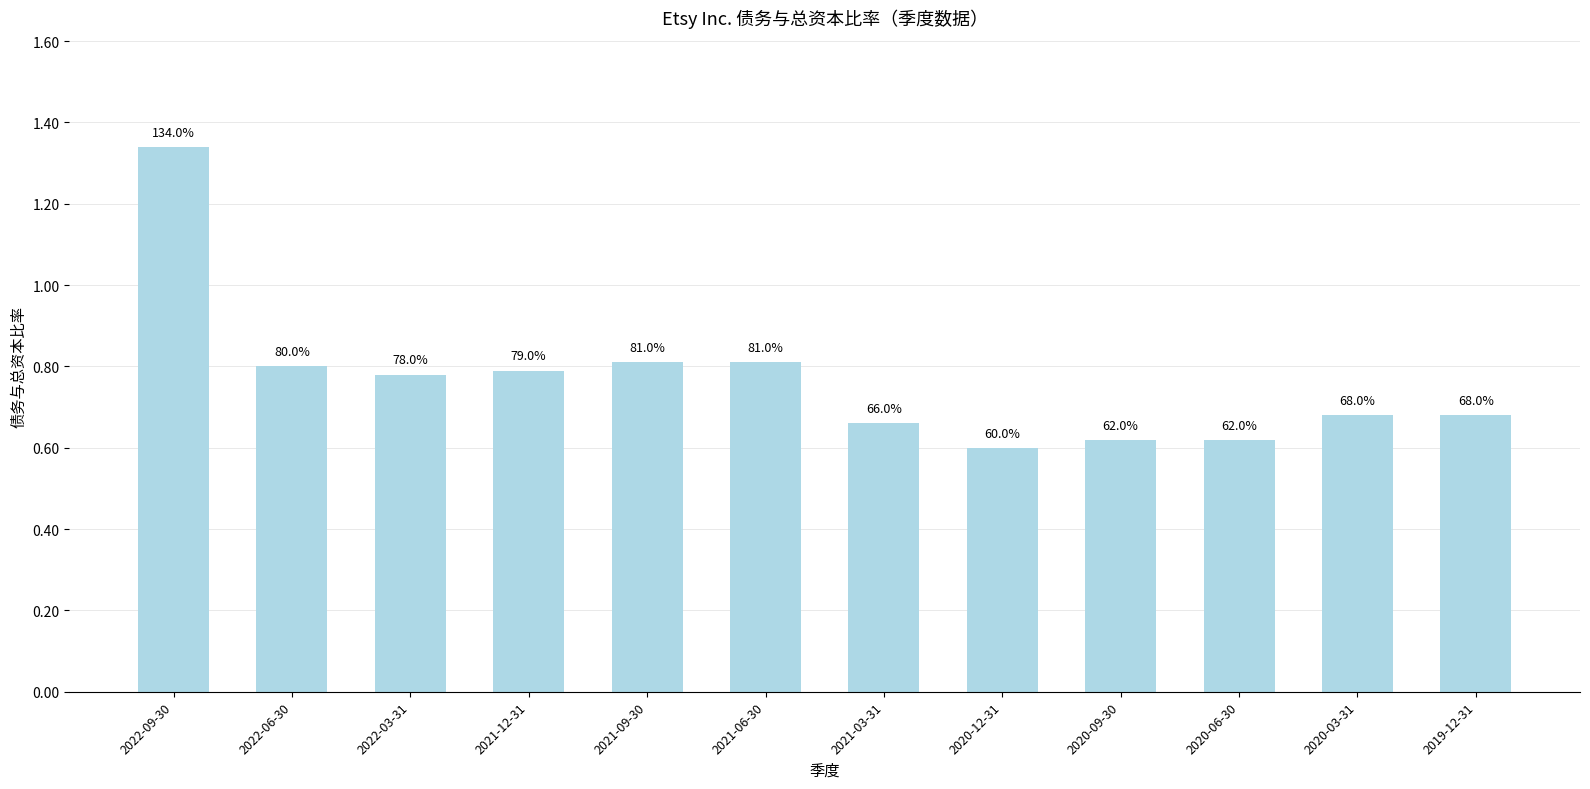

Reading left to right, transcribe all the data shown in this chart.

2022-09-30=1.3	2022-06-30=0.8	2022-03-31=0.8	2021-12-31=0.8	2021-09-30=0.8	2021-06-30=0.8	2021-03-31=0.7	2020-12-31=0.6	2020-09-30=0.6	2020-06-30=0.6	2020-03-31=0.7	2019-12-31=0.7